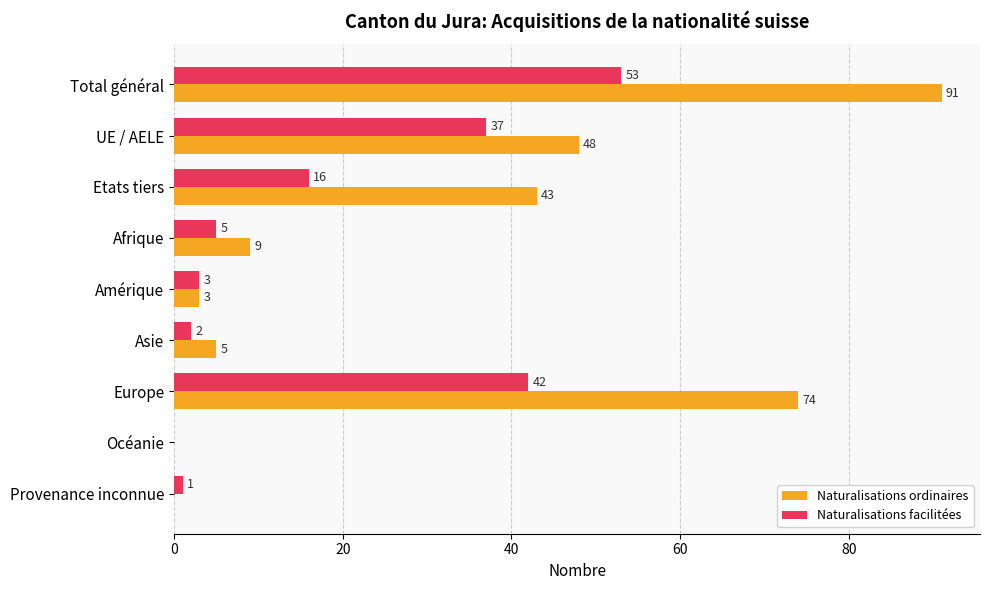

At which label is Naturalisations ordinaires closest to 45?

Etats tiers